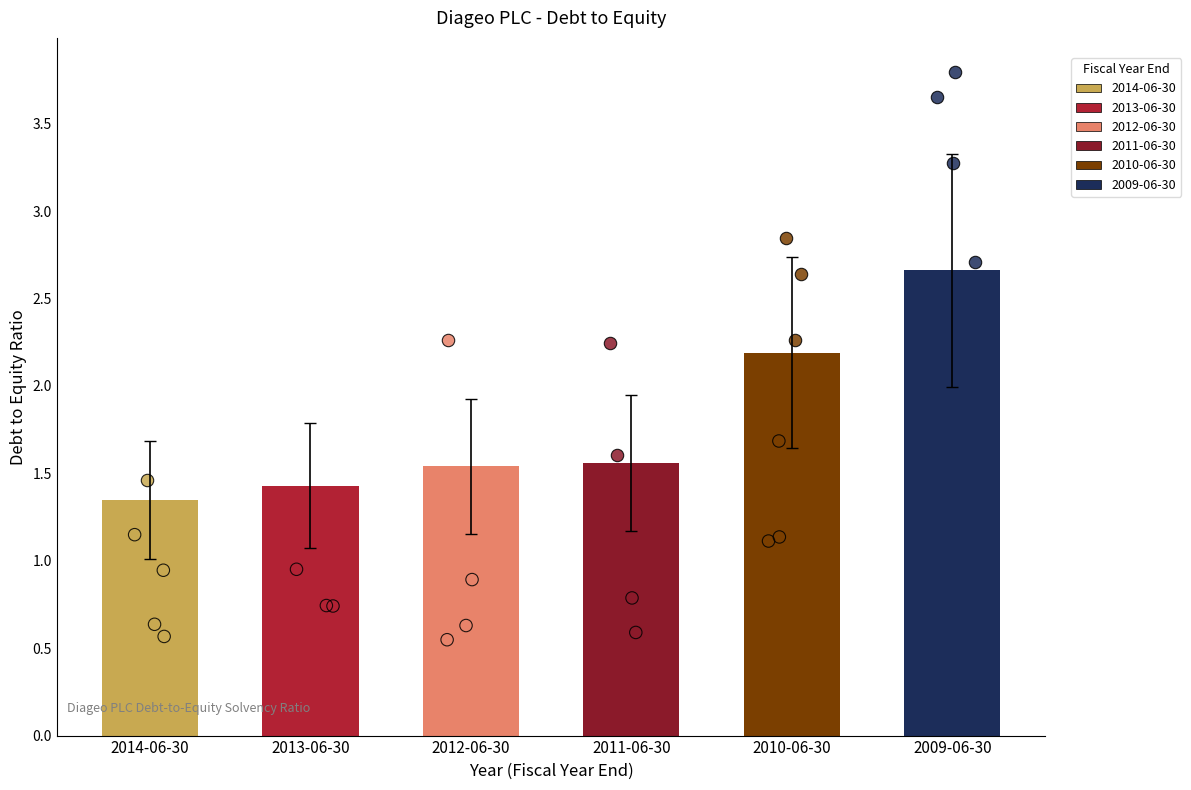

Approximately how many times larger is the value at 2011-06-30 compared to 2012-06-30?

1.0